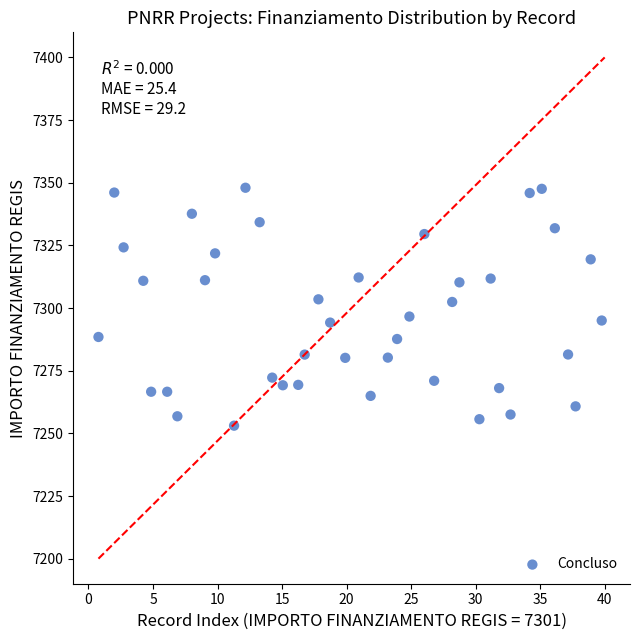

What is the range of Y values (max minus min)?

94.9